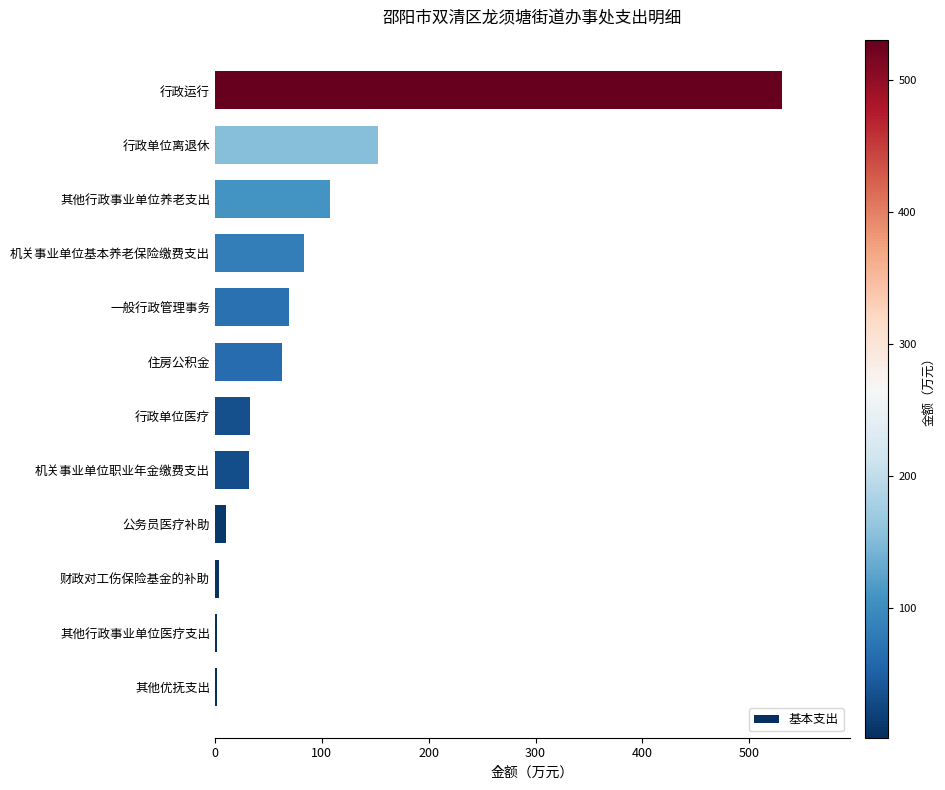

Between 其他优抚支出 and 行政单位离退休, which is larger?

行政单位离退休